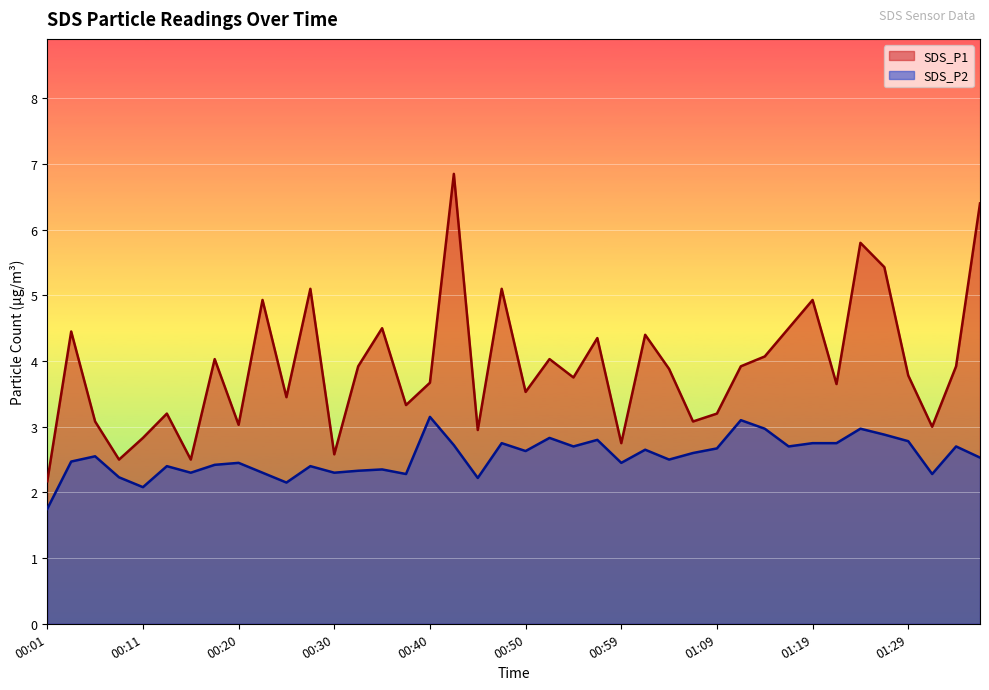

Is it true that SDS_P1 equals 5.9 at 00:50?

False